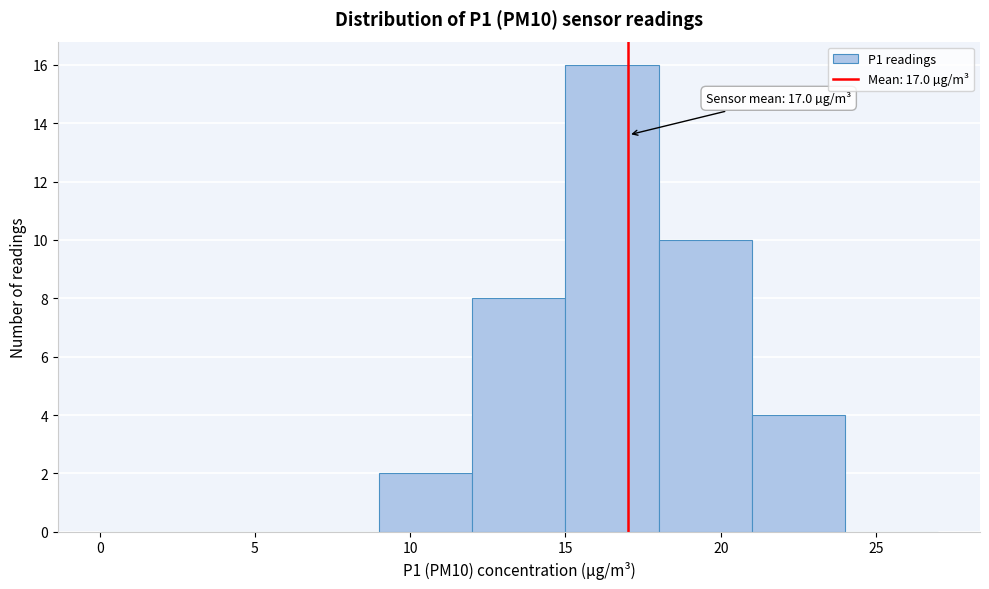

Which range on the x-axis has the tallest bar?

15 to 18